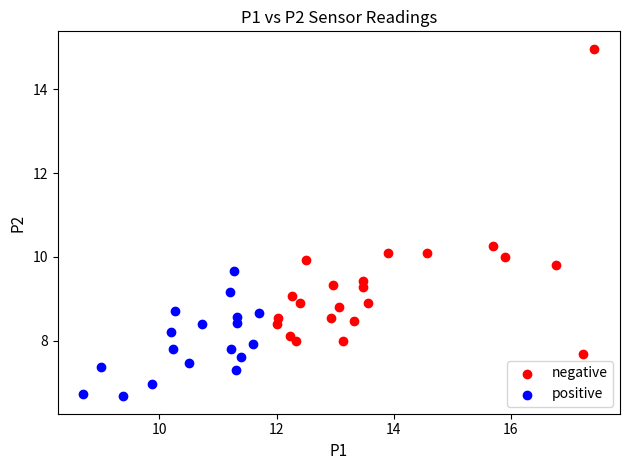

Which series contains the highest Y value?

negative